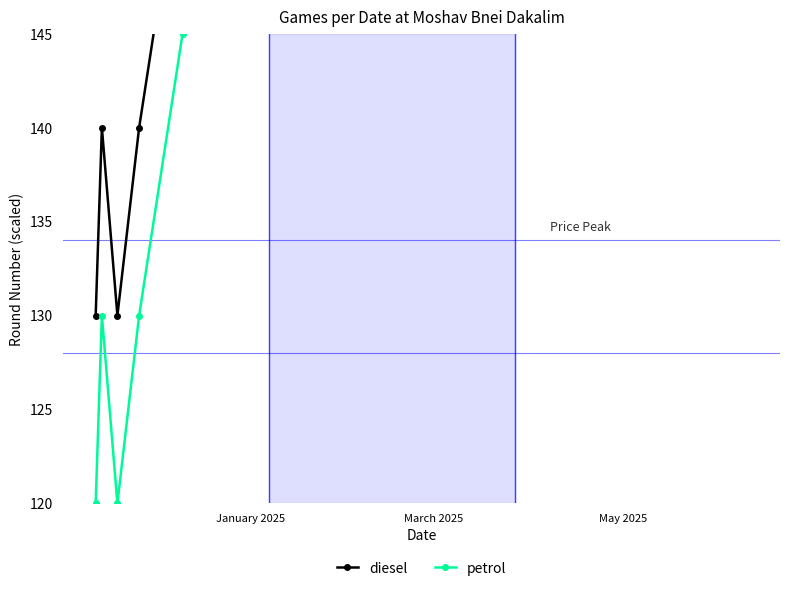

Does the chart have visible grid lines?

No